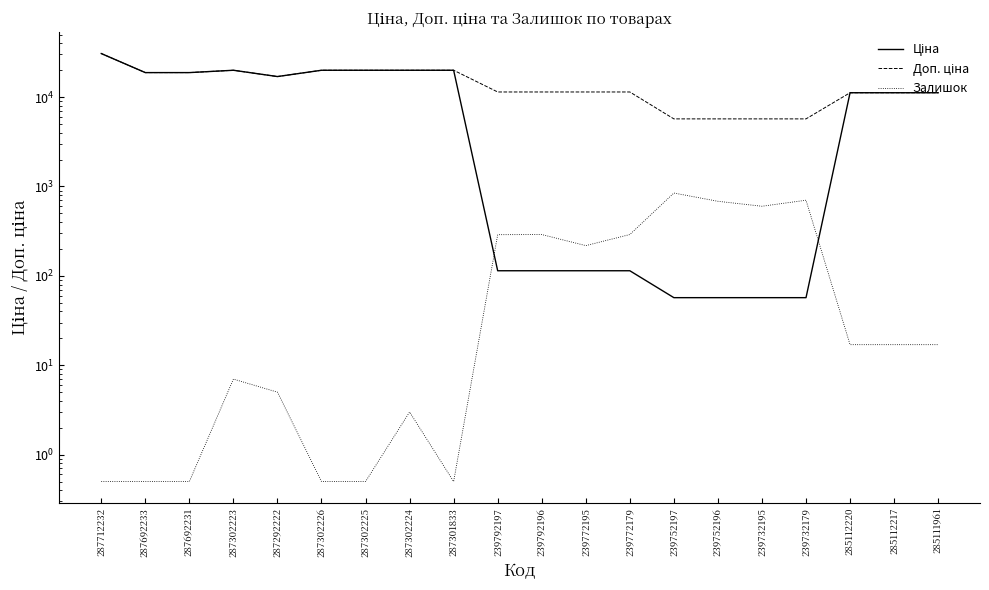

True or false: Доп. ціна and Залишок cross at least once.

False